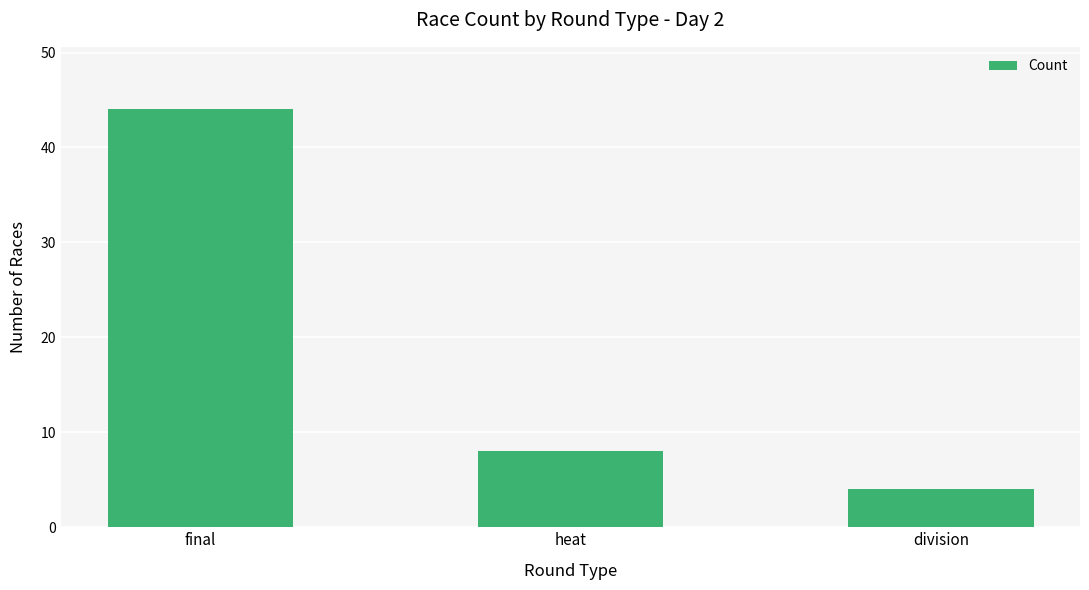

Rank the categories by value from highest to lowest.

final, heat, division